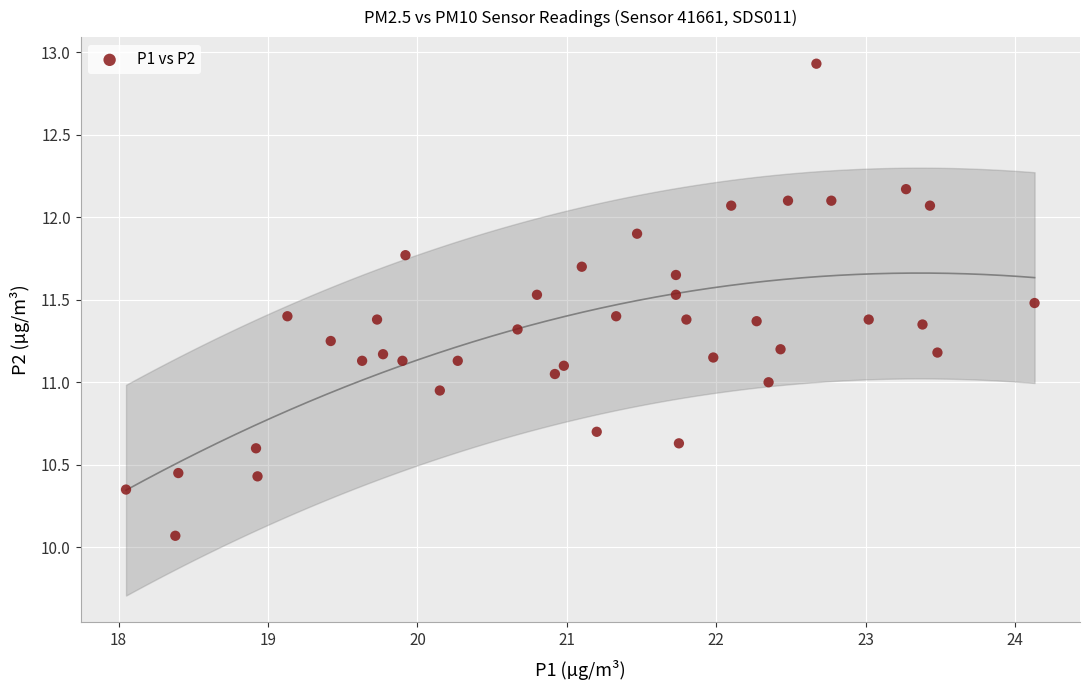

What is the range of Y values (max minus min)?

2.9